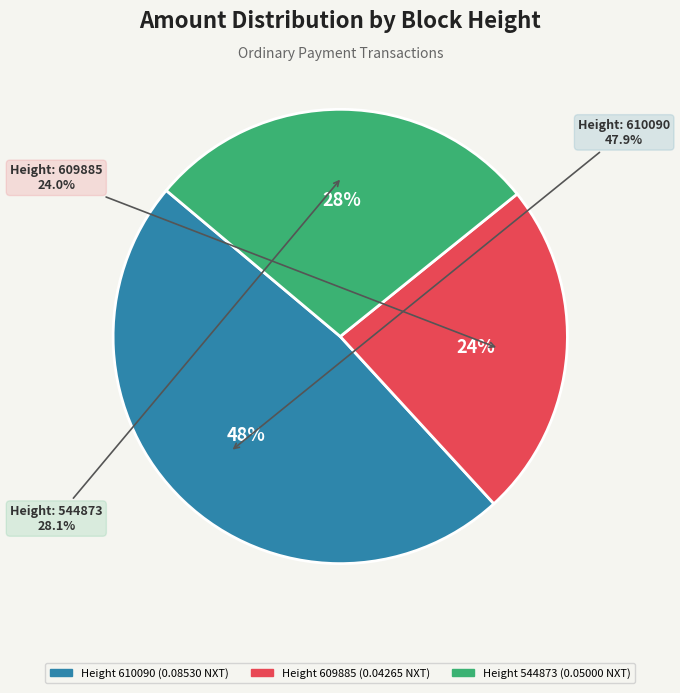

To the nearest percent, what is the difference between the largest and smallest slice percentages?

24%